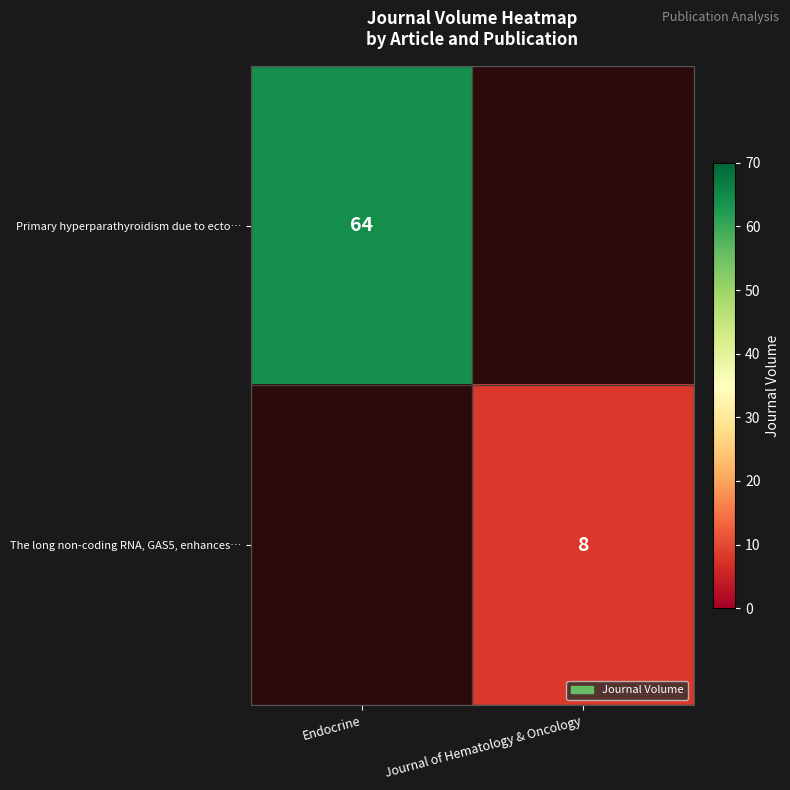

Is it true that The long non-coding RNA, GAS5, enhances… equals 4 at Journal of Hematology & Oncology?

False